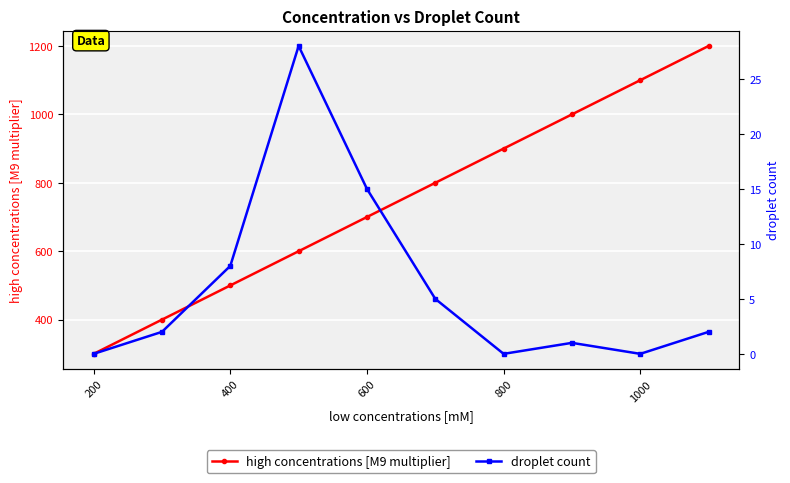

The value of high concentrations [M9 multiplier] at 200 is 476. True or false?

False